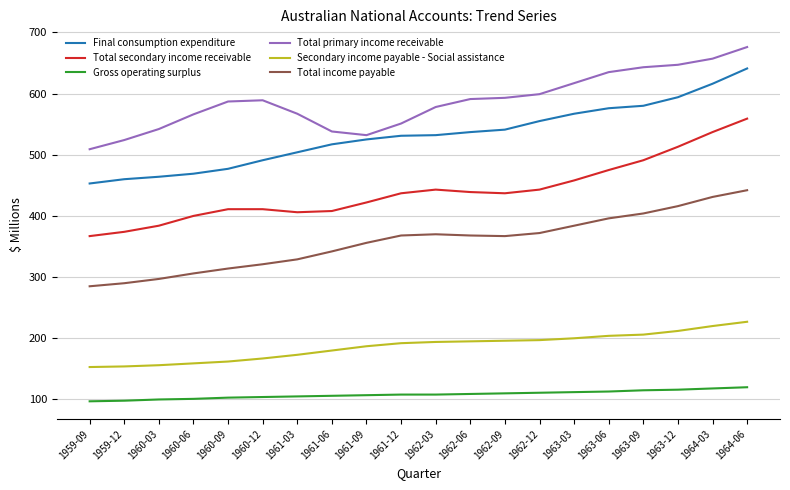

List the series in order of their peak value, lowest first.

Gross operating surplus, Secondary income payable - Social assistance, Total income payable, Total secondary income receivable, Final consumption expenditure, Total primary income receivable